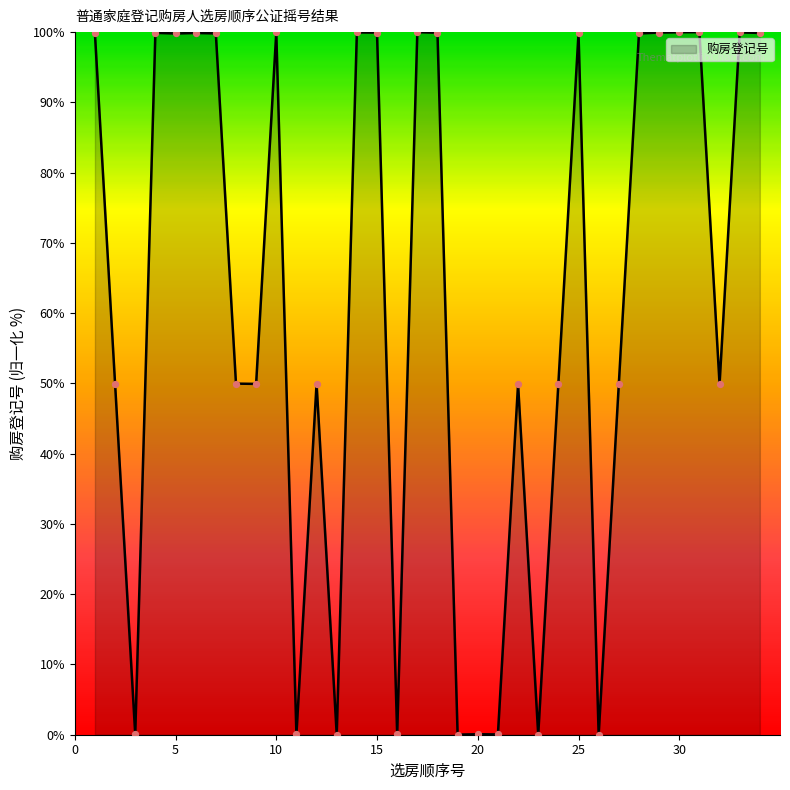

What is the greatest value displayed?

100.0